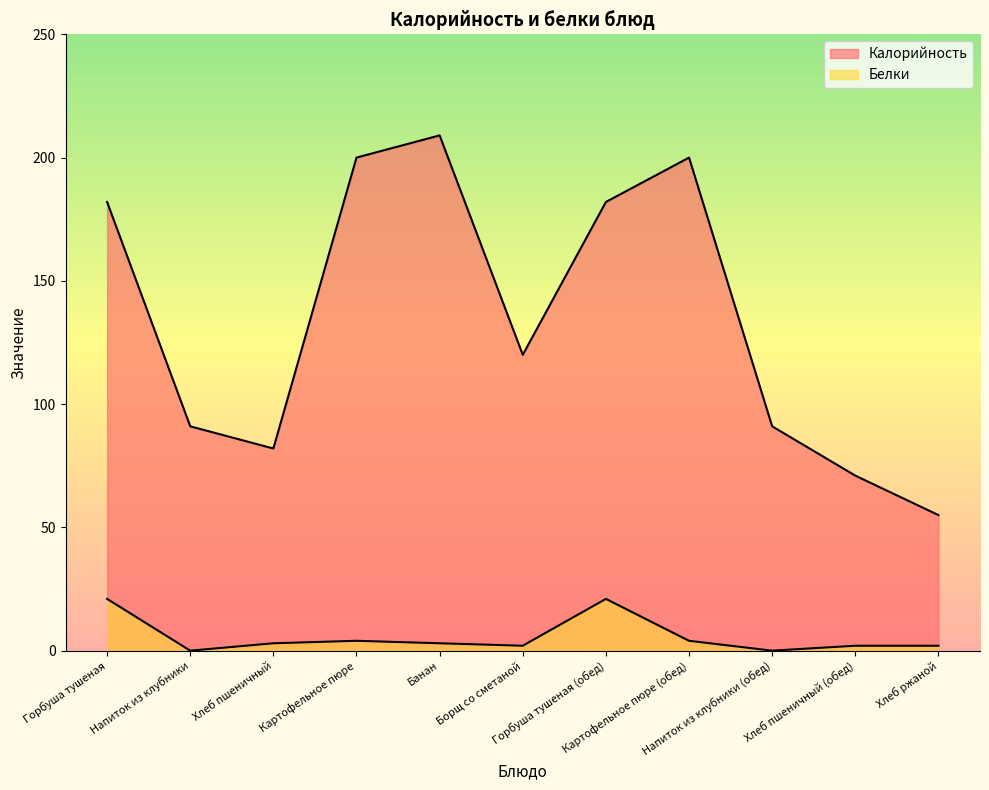

True or false: Калорийность and Белки cross at least once.

False